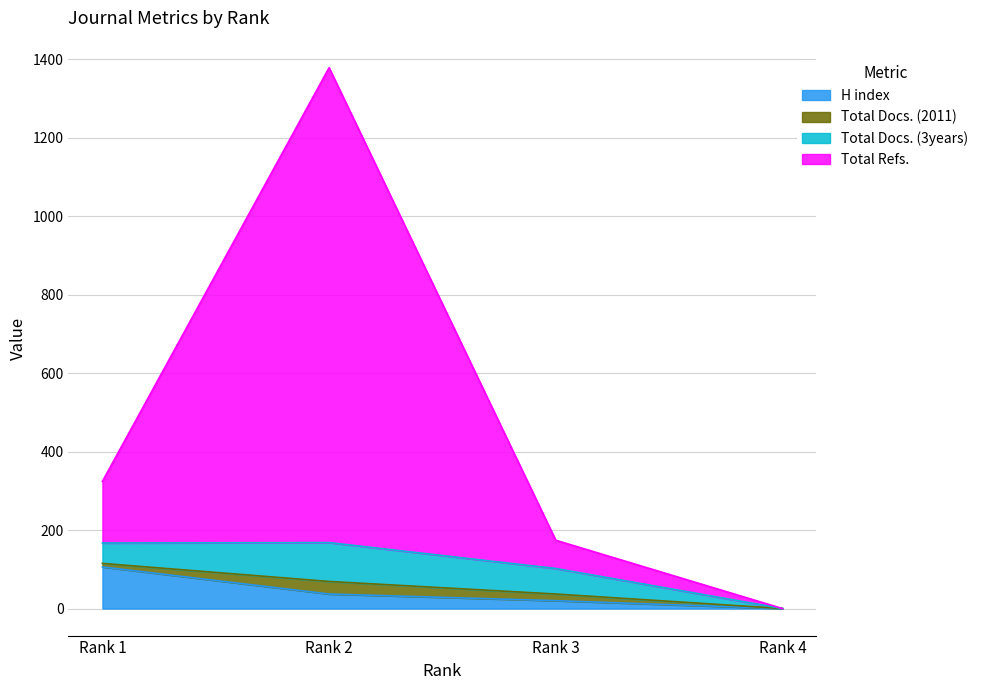

Which category has the lowest value in the H index series?

Rank 4